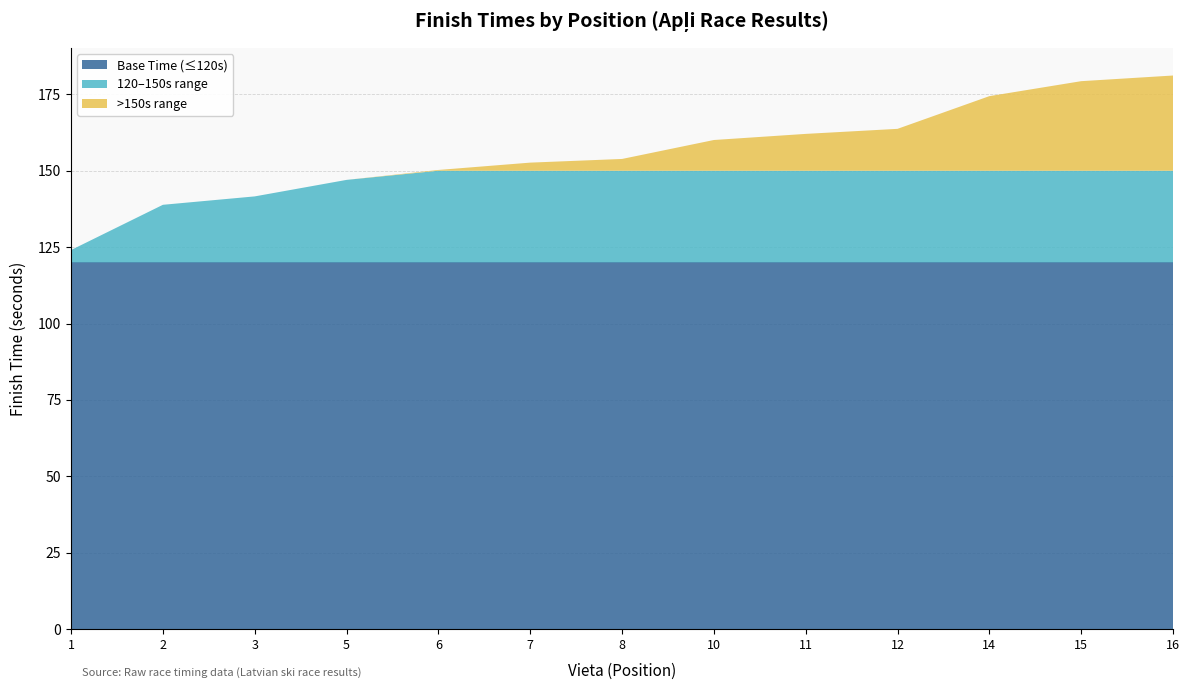

What is the total value across all series at 14?

174.4